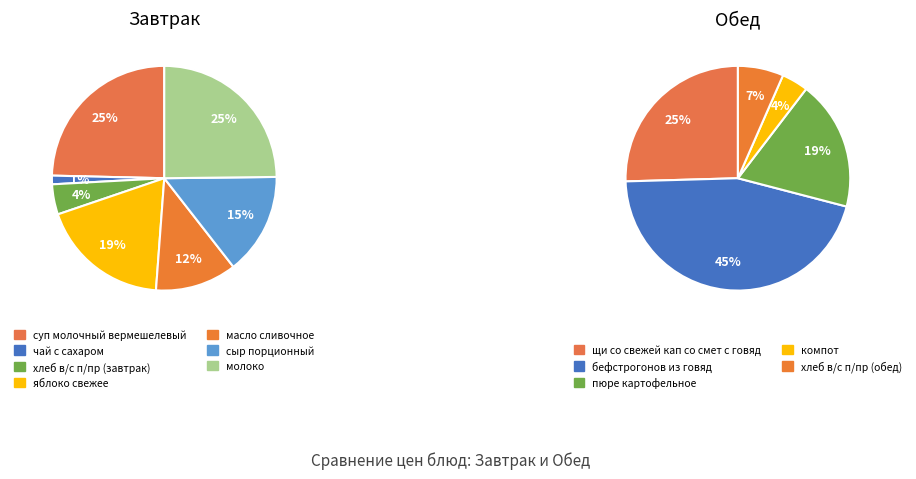

What is the largest slice in the pie chart?

бефстрогонов из говяд